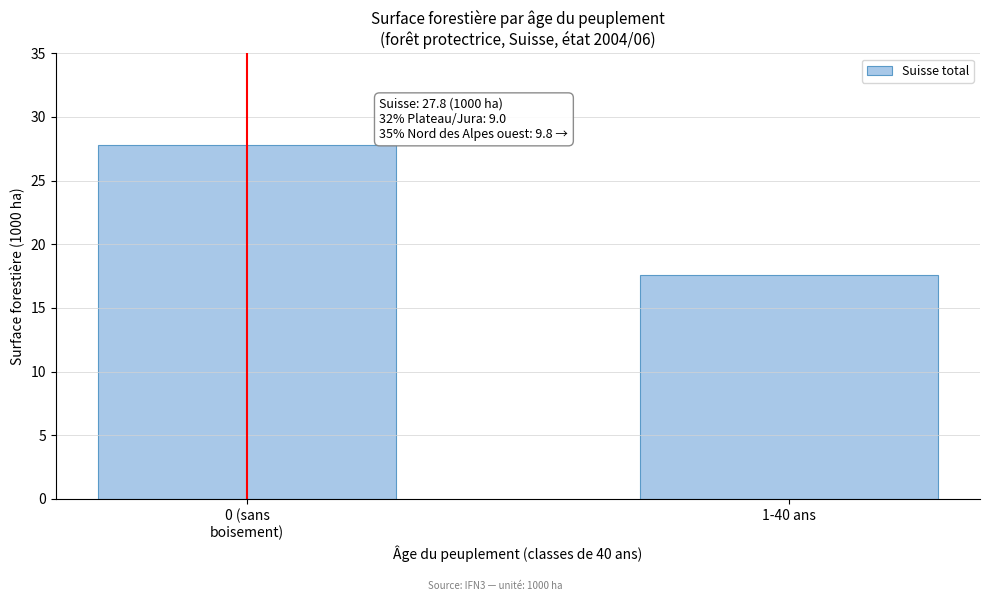

What is the average value?

22.7